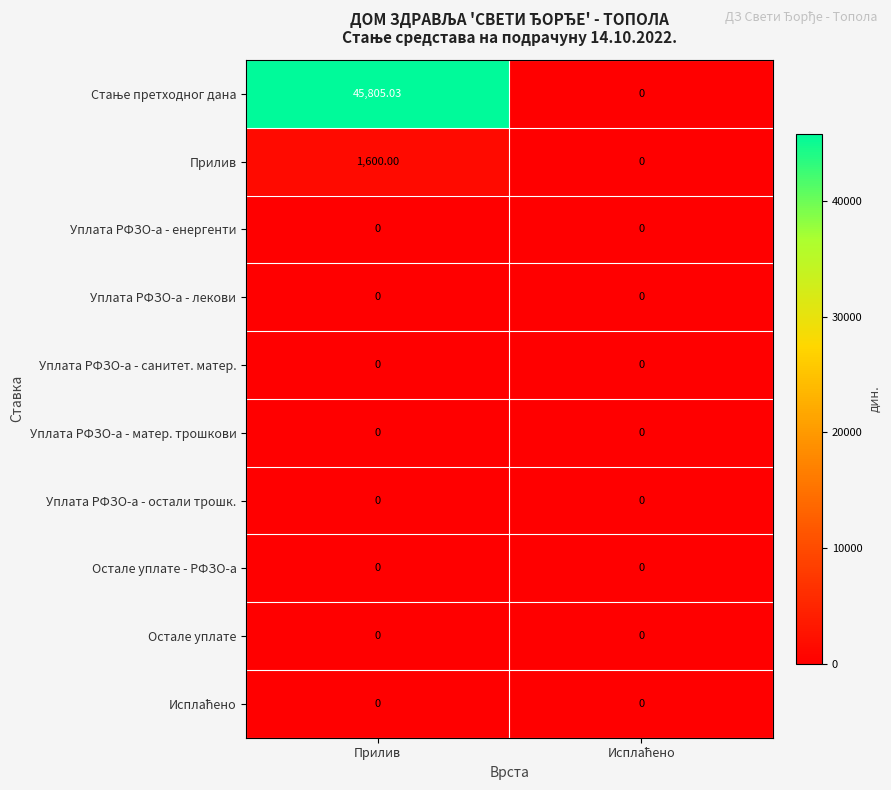

What is the maximum value shown in the chart?

45805.0